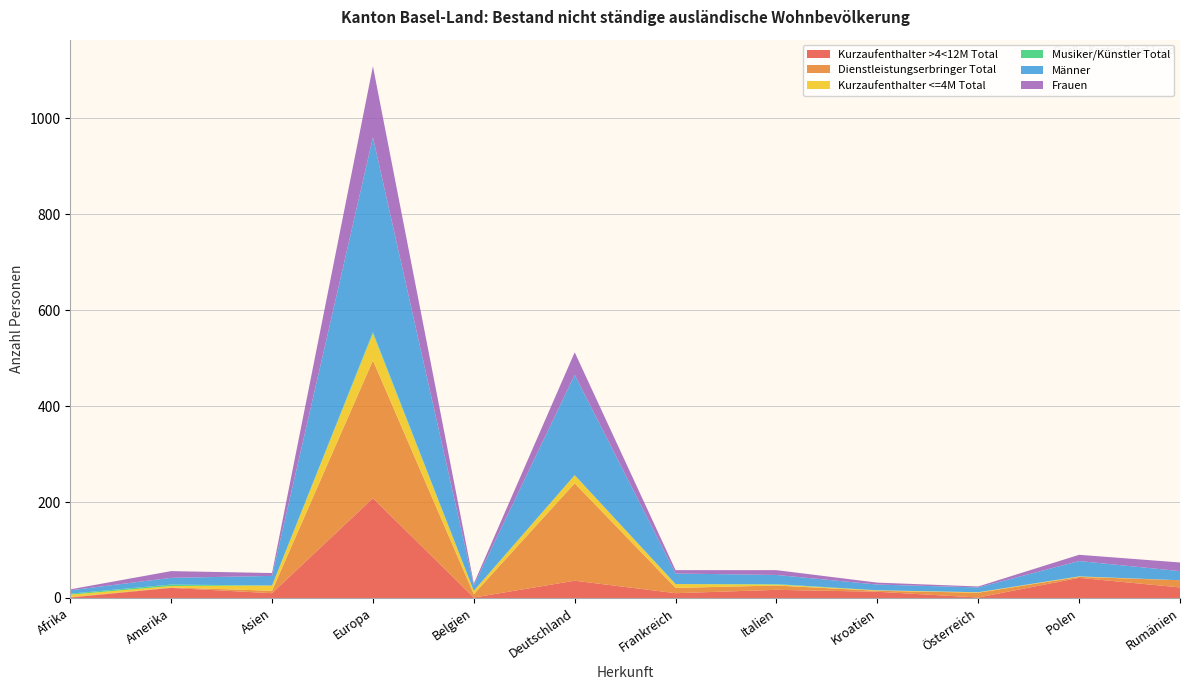

Reading left to right, list all the values displayed in this chart.

Kurzaufenthalter >4<12M Total: Afrika=1	Amerika=21	Asien=10	Europa=208	Belgien=1	Deutschland=36	Frankreich=10	Italien=17	Kroatien=13	Österreich=1	Polen=42	Rumänien=22
Dienstleistungserbringer Total: Afrika=1	Amerika=1	Asien=5	Europa=287	Belgien=7	Deutschland=203	Frankreich=11	Italien=9	Kroatien=2	Österreich=10	Polen=2	Rumänien=15
Kurzaufenthalter <=4M Total: Afrika=5	Amerika=3	Asien=11	Europa=56	Belgien=7	Deutschland=17	Frankreich=8	Italien=2	Kroatien=1	Österreich=1	Polen=1	Rumänien=0
Musiker/Künstler Total: Afrika=2	Amerika=3	Asien=0	Europa=3	Belgien=0	Deutschland=0	Frankreich=0	Italien=1	Kroatien=0	Österreich=0	Polen=0	Rumänien=0
Männer: Afrika=7	Amerika=14	Asien=20	Europa=406	Belgien=11	Deutschland=209	Frankreich=22	Italien=19	Kroatien=12	Österreich=10	Polen=32	Rumänien=19
Frauen: Afrika=2	Amerika=14	Asien=6	Europa=148	Belgien=4	Deutschland=47	Frankreich=7	Italien=10	Kroatien=4	Österreich=2	Polen=13	Rumänien=18